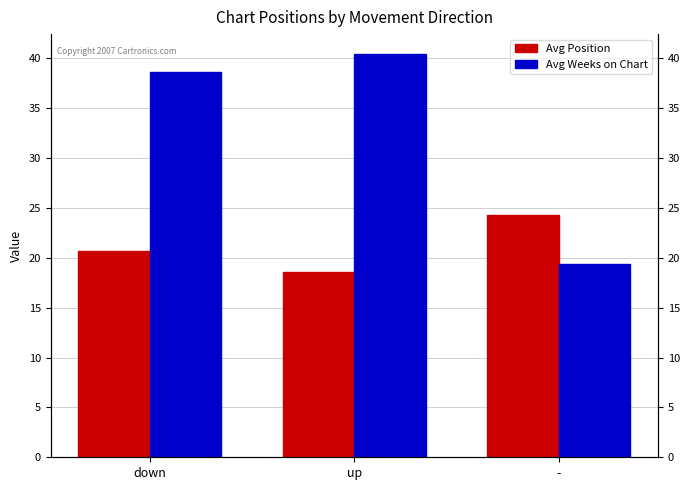

Is the value of Avg Position at up greater than the value of Avg Weeks on Chart at -?

No